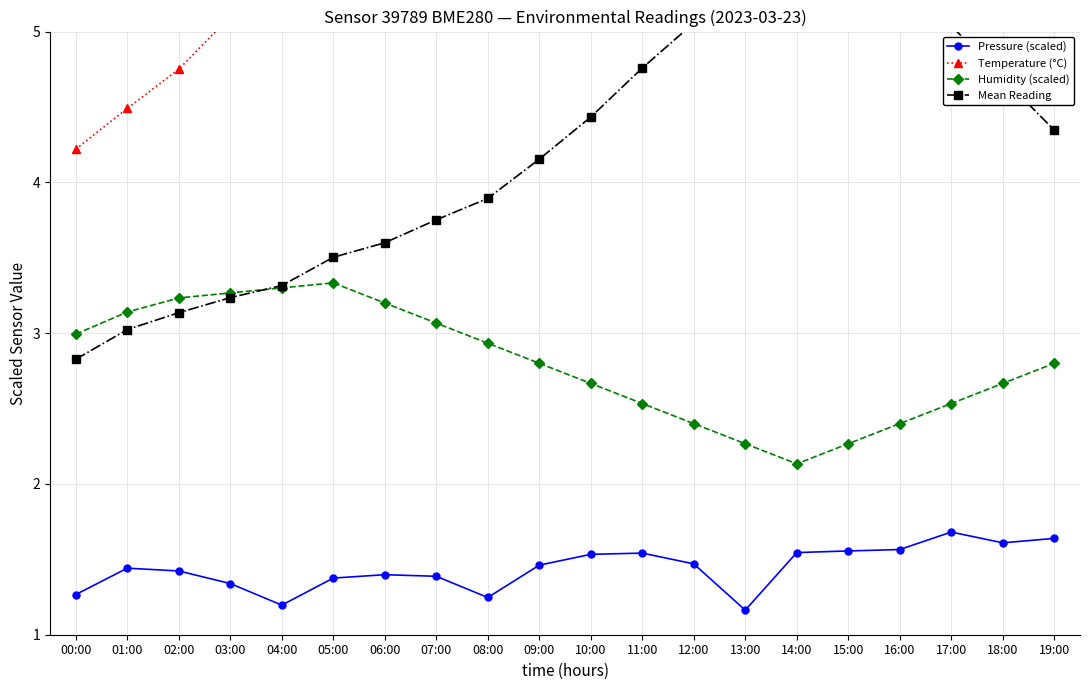

What is the spread (max minus min) of values at 00:00?

3.0